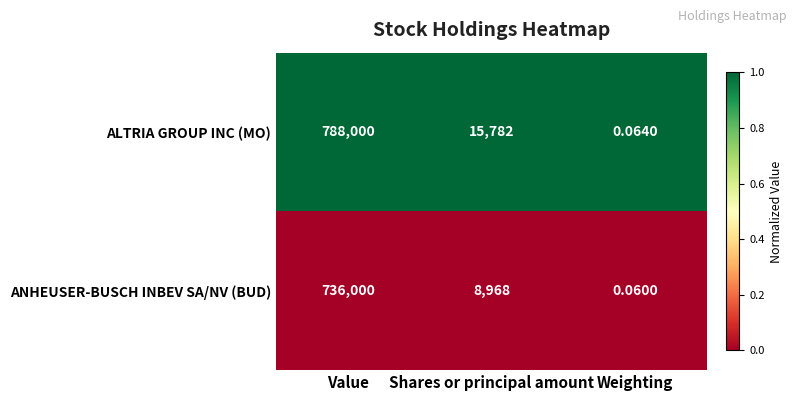

Where does the ANHEUSER-BUSCH INBEV SA/NV (BUD) series first go above 8968?

Value